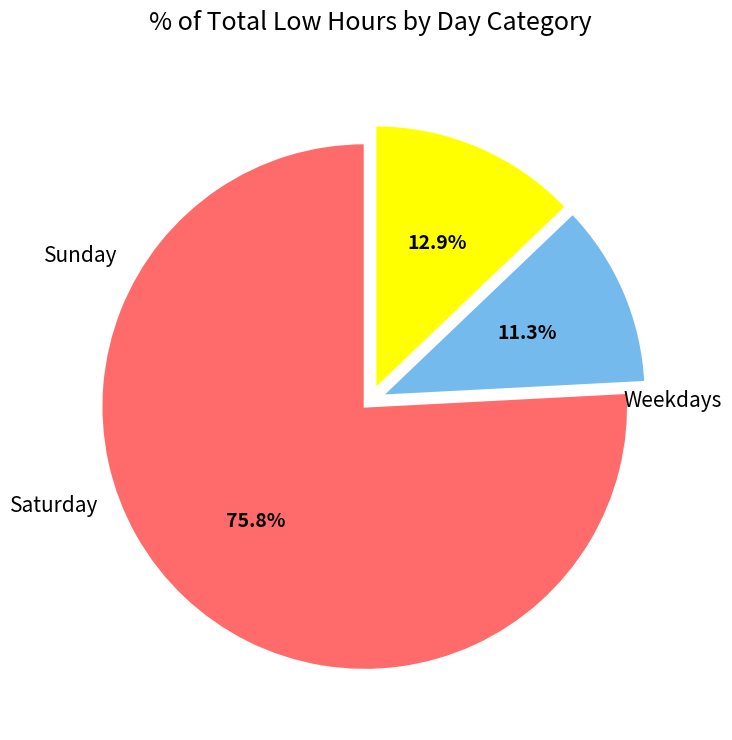

Does any single category account for the majority?

Yes